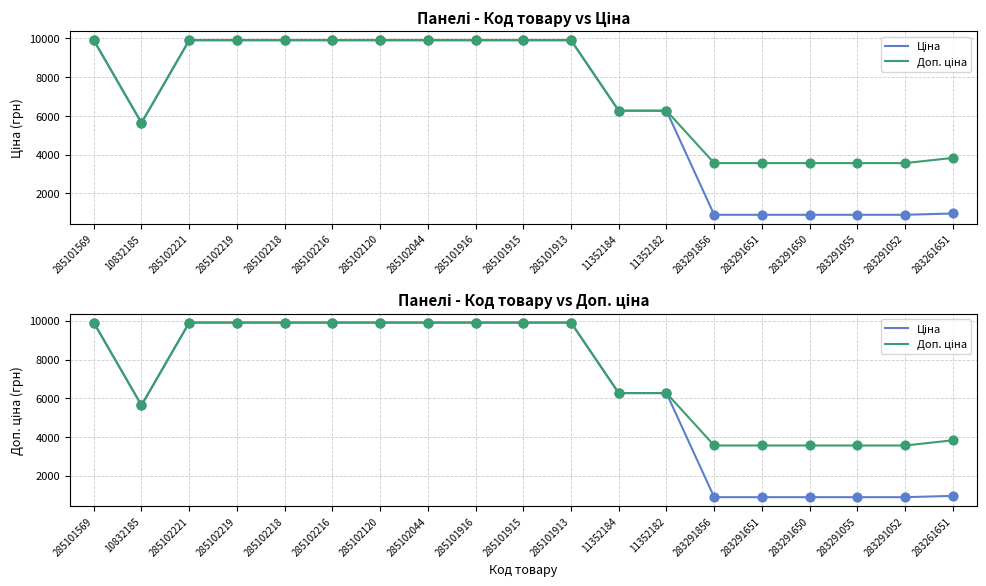

Which series contains the lowest Y value?

Ціна